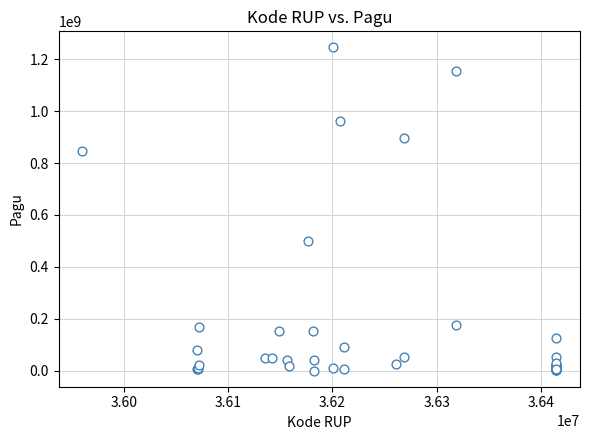

What Y value in the scatter plot is closest to 622840000?

499932000